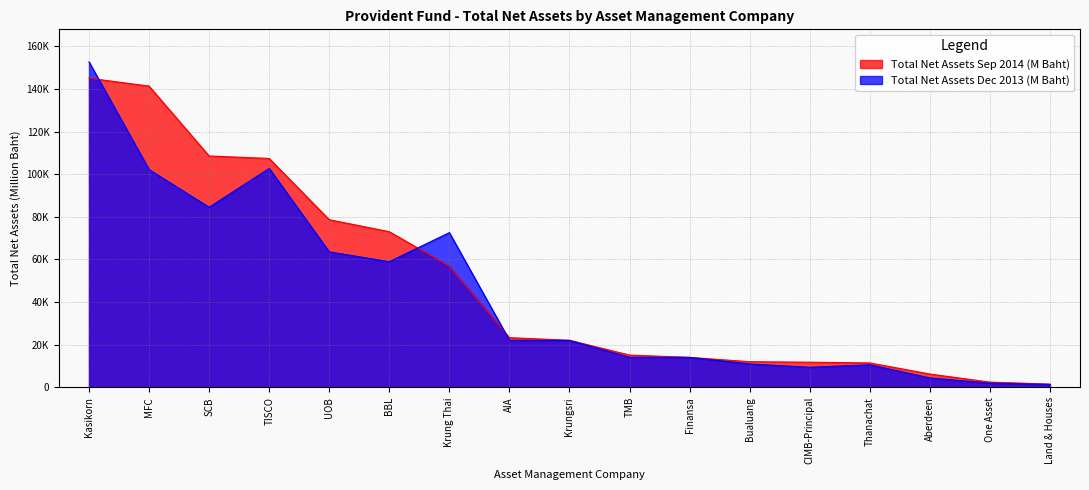

How many times do Total Net Assets Dec 2013 (M Baht) and Total Net Assets Sep 2014 (M Baht) cross each other?

5